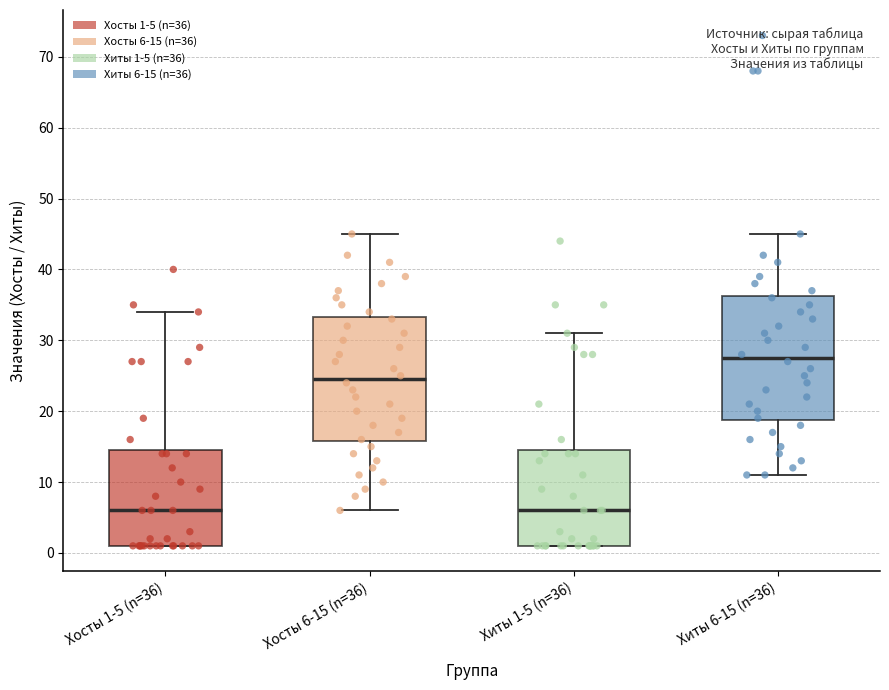

Reading left to right, transcribe this box plot: for each box, give where its median line is, the range the box spans, and where its two whiskers end, as read against the y-axis. The values are not printed on the chart, so give them approximately, as read against the axis.

Хосты 1-5 (n=36): median 6, box 1 to 15, whiskers 1 to 34
Хосты 6-15 (n=36): median 25, box 16 to 33, whiskers 6 to 45
Хиты 1-5 (n=36): median 6, box 1 to 15, whiskers 1 to 31
Хиты 6-15 (n=36): median 28, box 19 to 36, whiskers 11 to 45